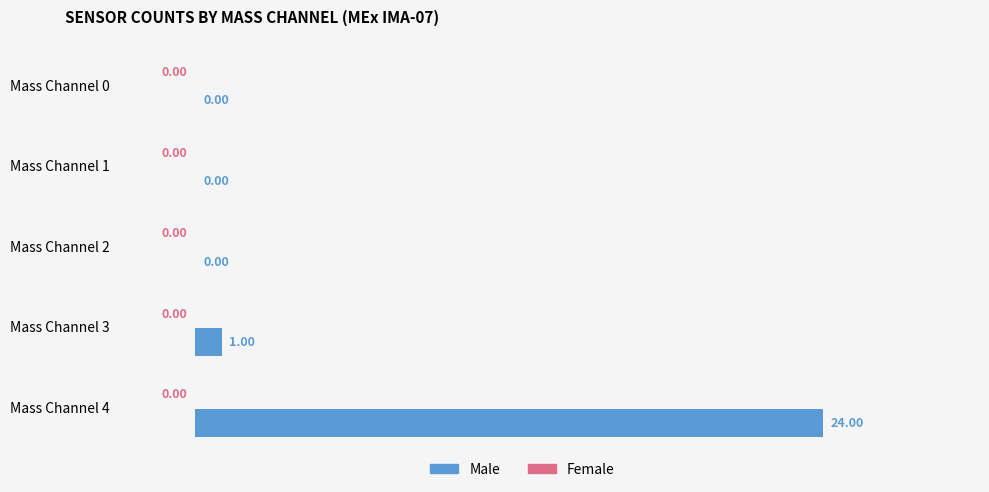

What is the change in value from Mass Channel 1 to Mass Channel 3?

+1